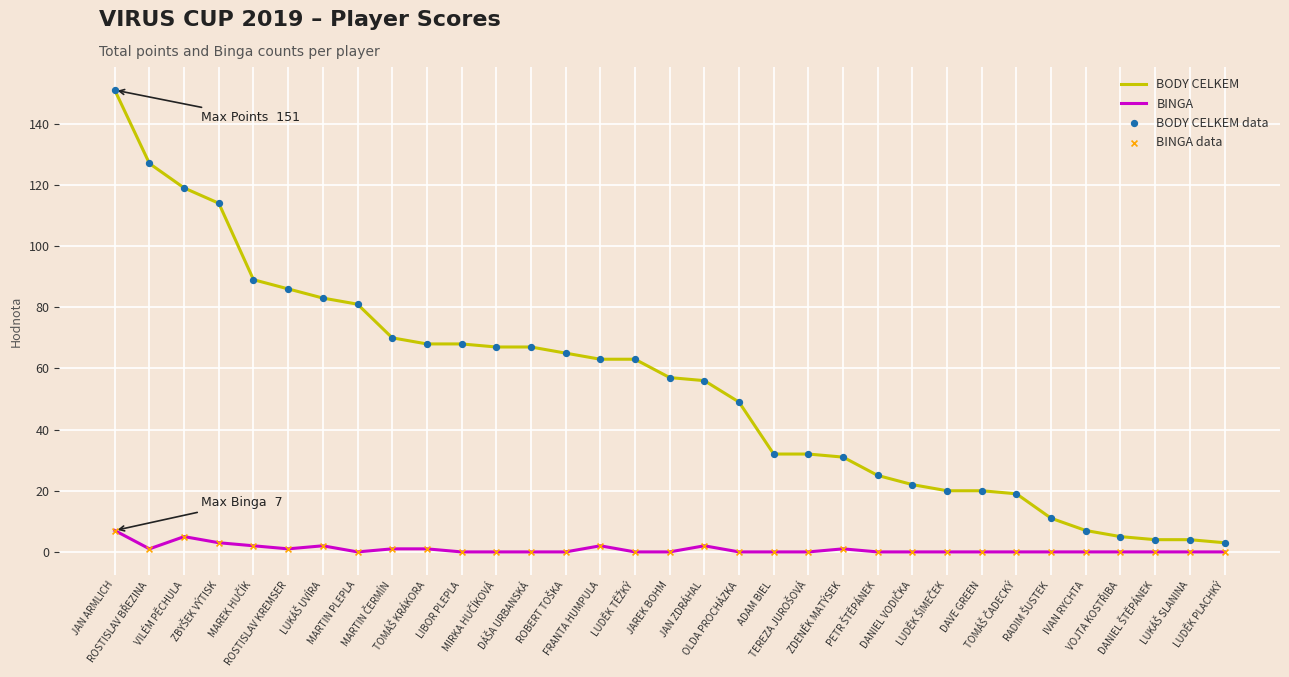

Which series has the largest total across all categories?

BODY CELKEM